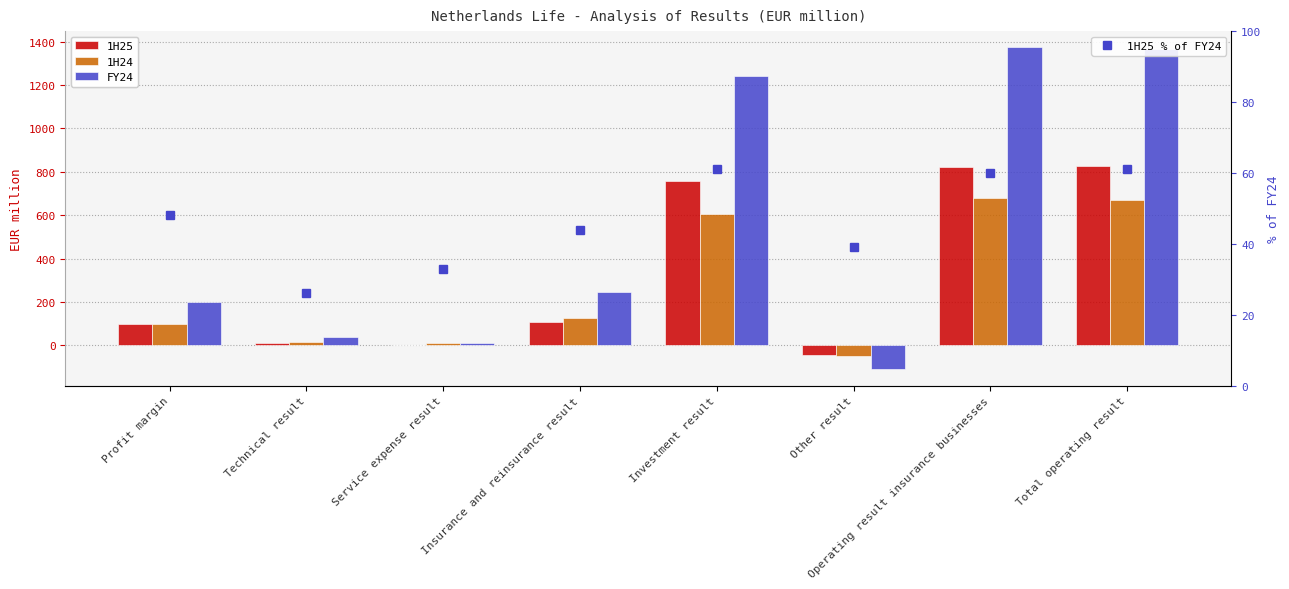

What are all the series names shown in the legend?

1H25, 1H24, FY24, 1H25 % of FY24